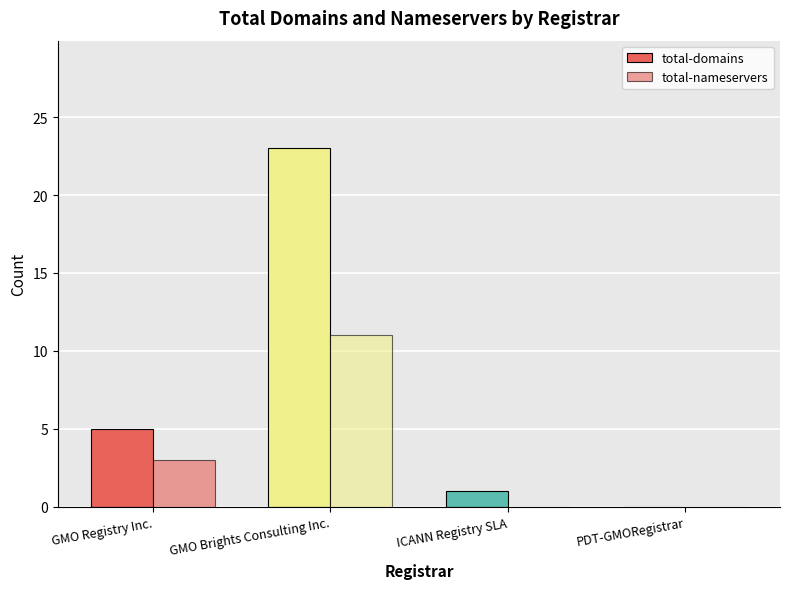

What is the label of the 1st bar from the right?

PDT-GMORegistrar